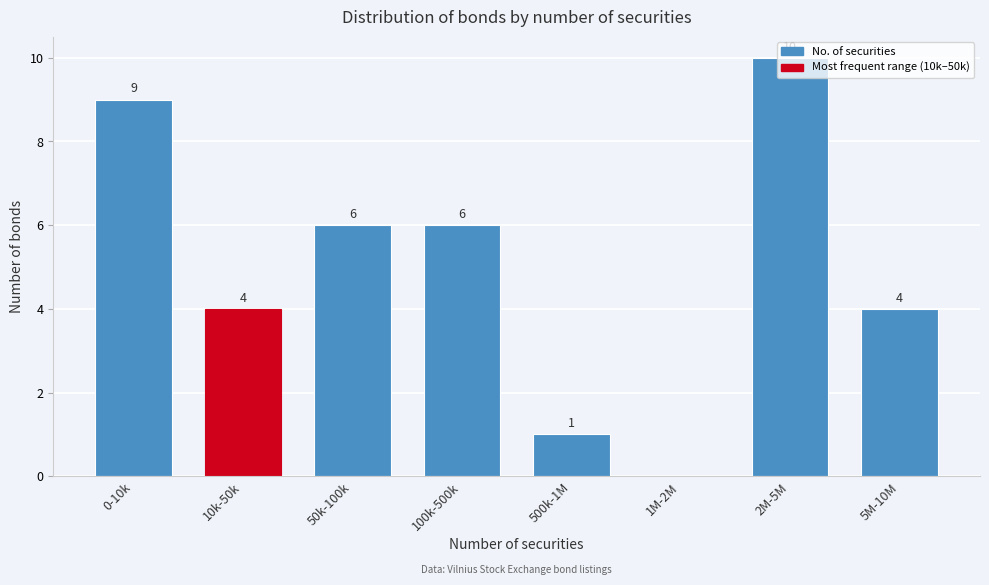

What is the sum of the values at 10k-50k and 100k-500k?

10